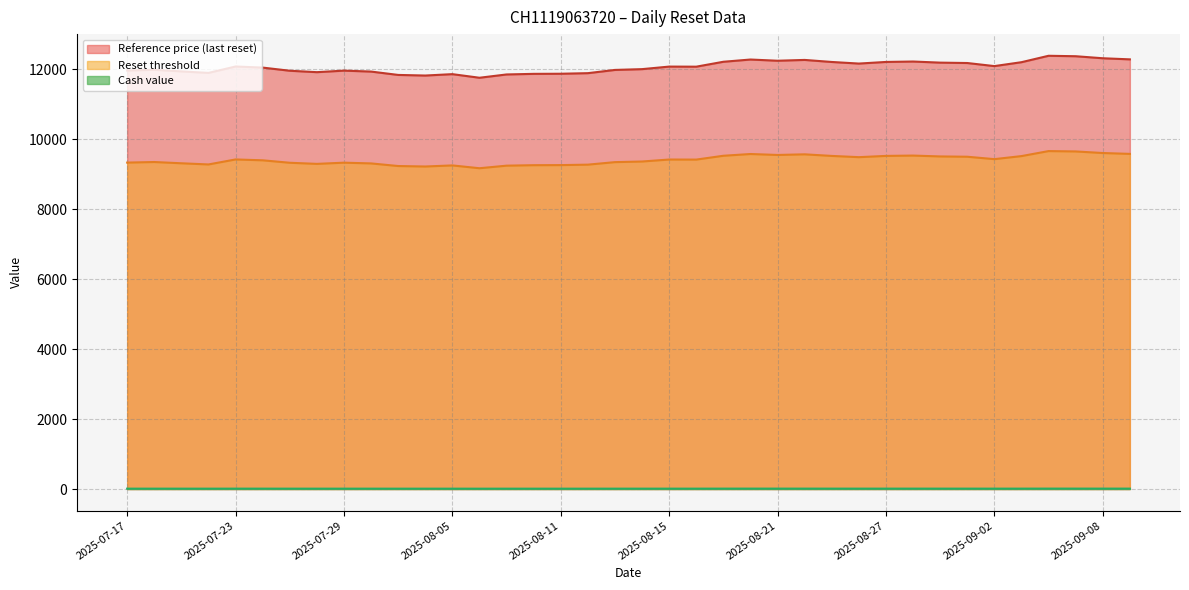

What is the sum of all Reset threshold values?

357486.8